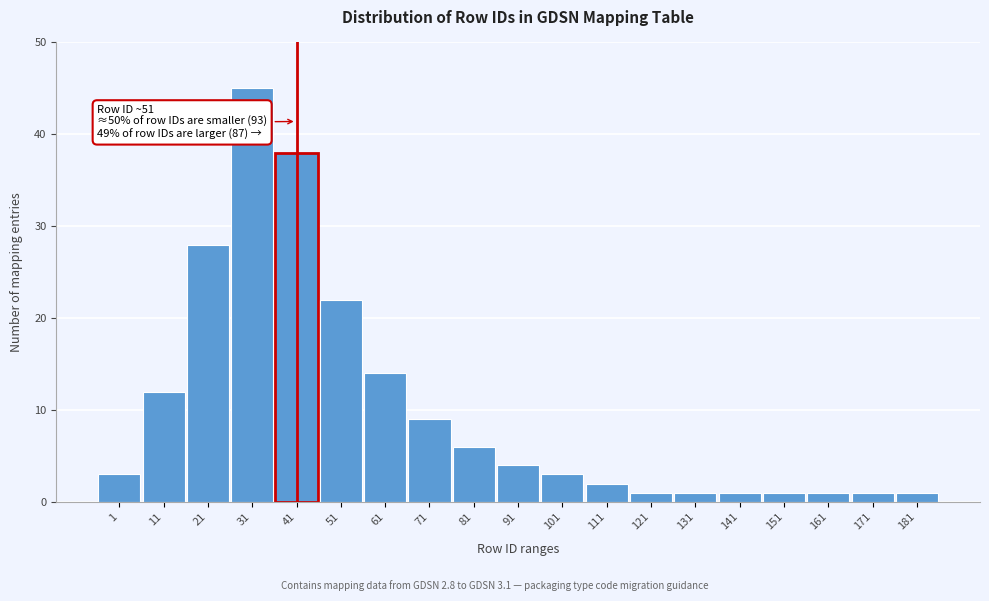

Reading left to right, list all the values displayed in this chart.

3	12	28	45	38	22	14	9	6	4	3	2	1	1	1	1	1	1	1